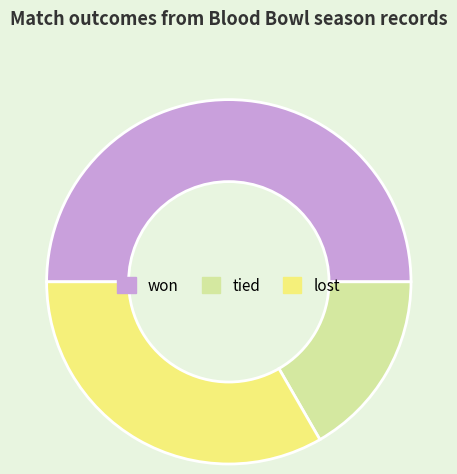

What is the smallest slice in the pie chart?

tied